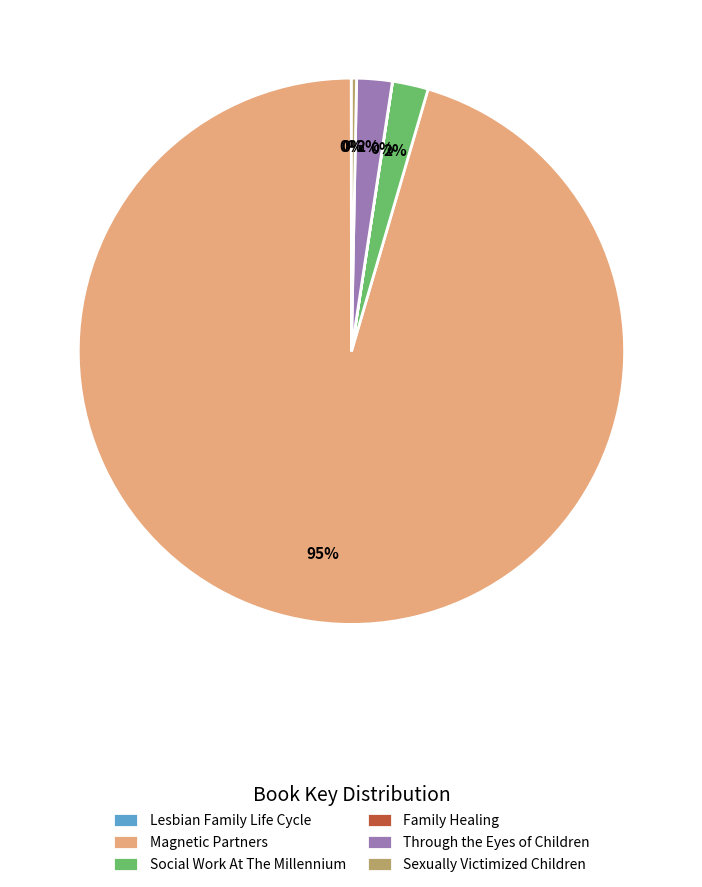

The Sexually Victimized Children slice represents 13% of the pie. True or false?

False